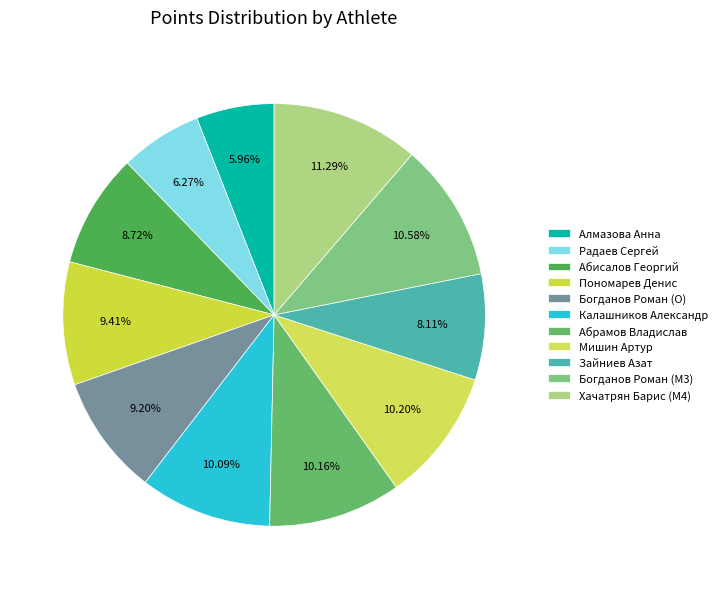

Is it true that Богданов Роман (O) is 9% of the pie?

True